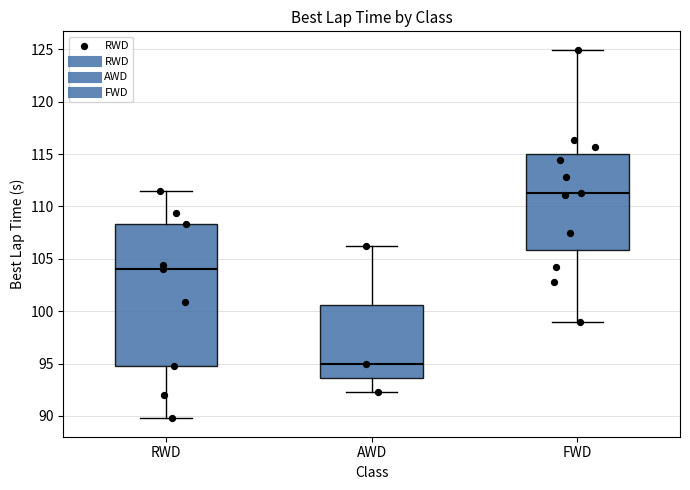

Where does the lower whisker of the box for RWD end on the y-axis? The values are not printed on the chart, so give them approximately, as read against the axis.

90.0